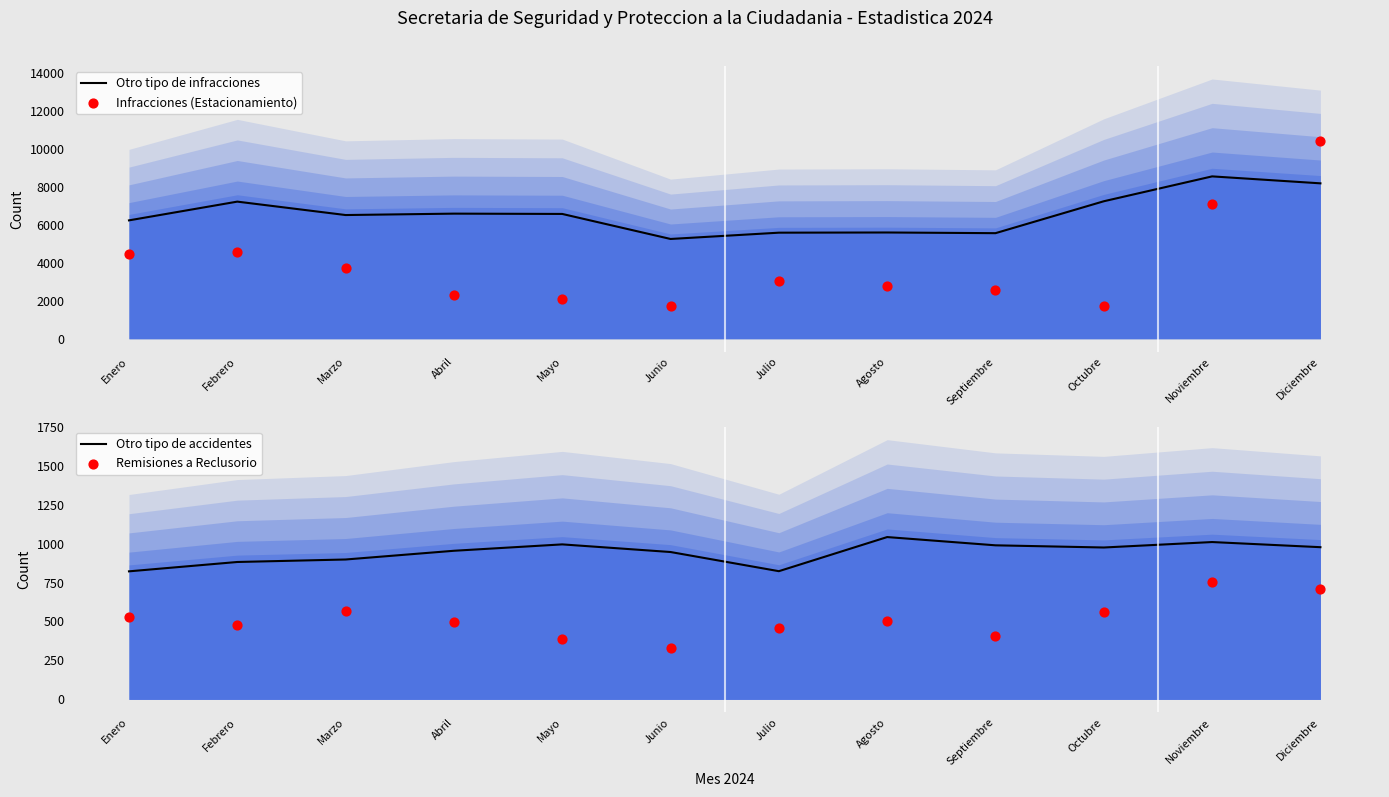

What are all the series names shown in the legend?

Otro tipo de infracciones, Infracciones (Estacionamiento), Otro tipo de accidentes, Remisiones a Reclusorio